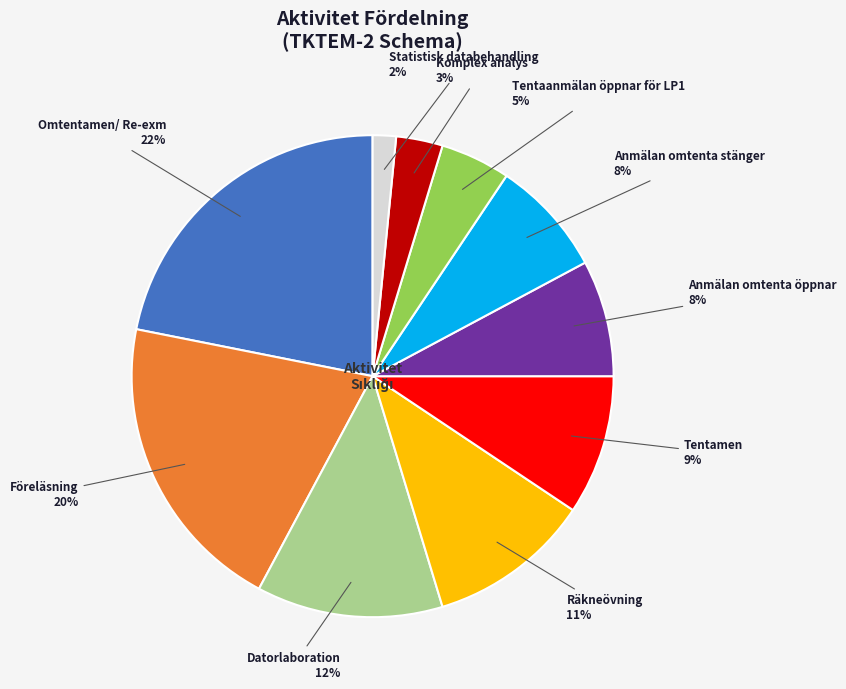

Does any single category account for the majority?

No